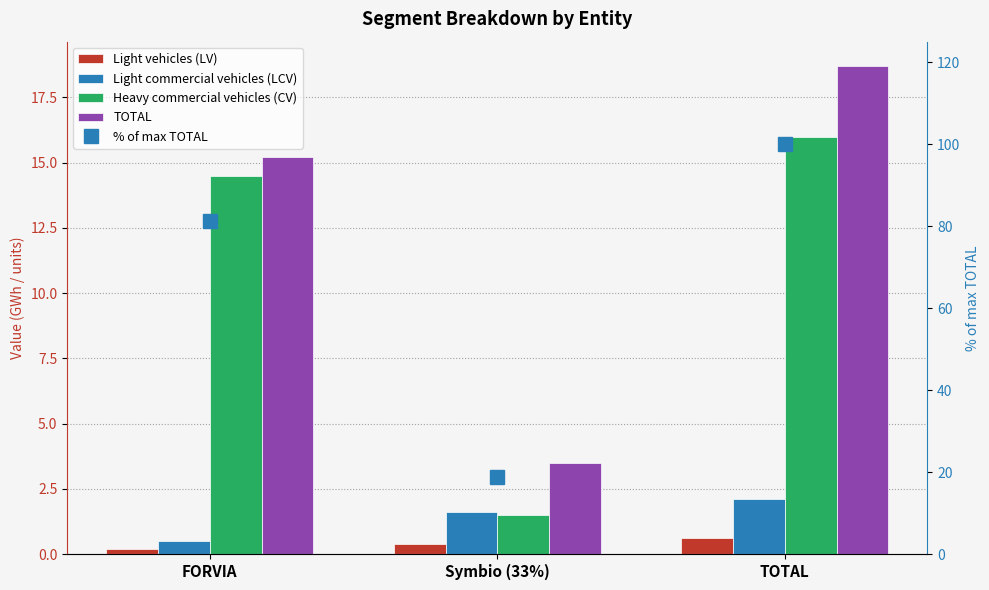

Which series has the widest spread of values?

% of max TOTAL